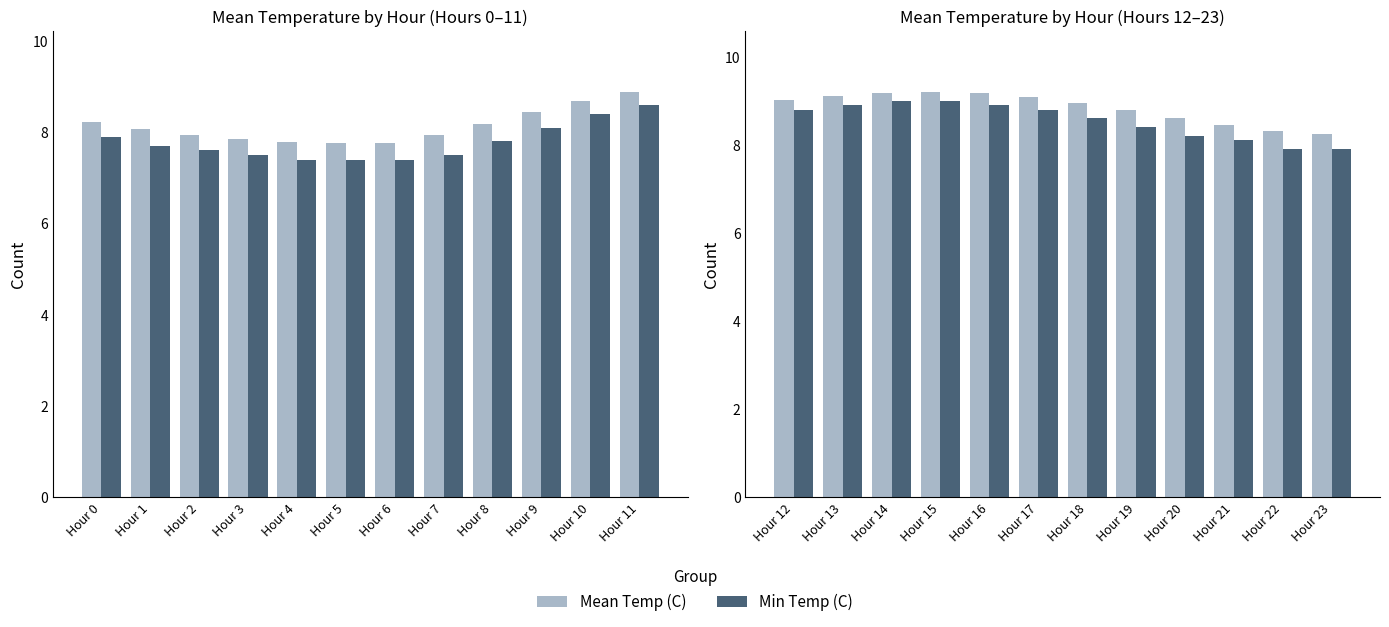

What are all the series names shown in the legend?

Mean Temp (C), Min Temp (C)